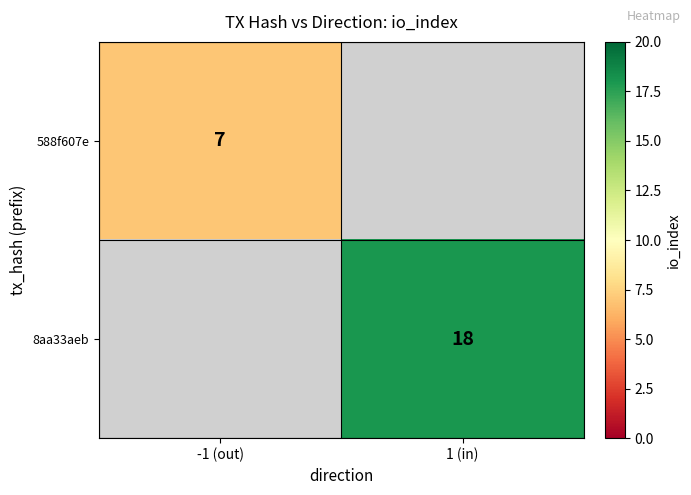

Is it true that 8aa33aeb equals 18 at 1 (in)?

True